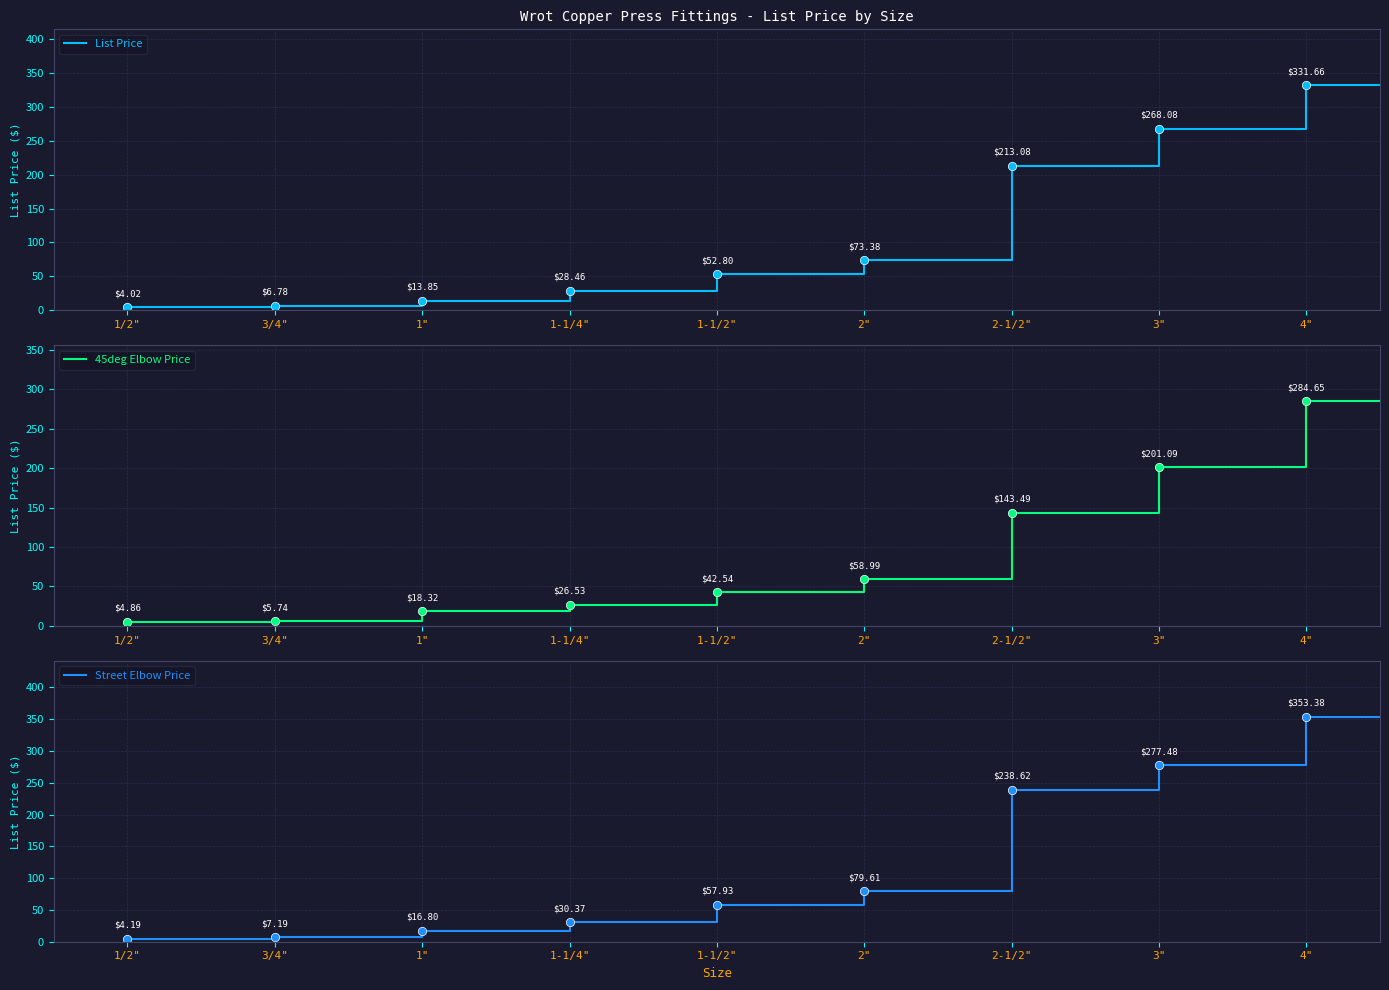

How many series are shown in this chart?

3